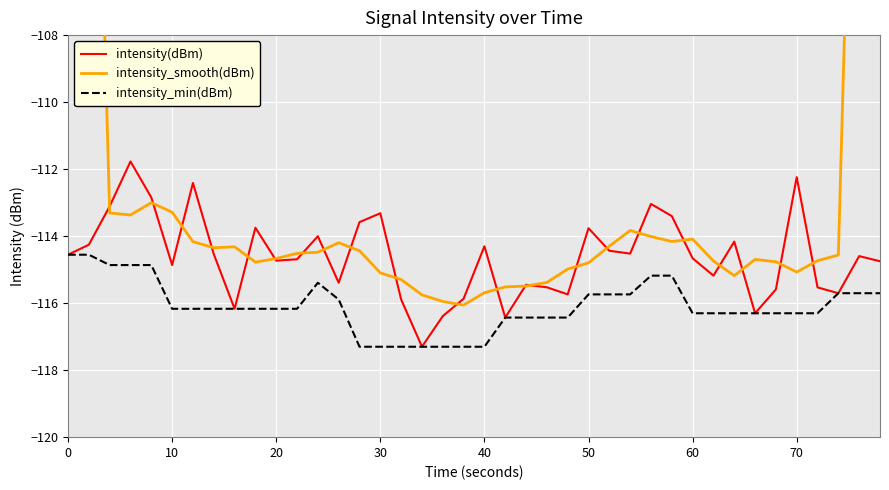

What is the lowest value of the intensity(dBm) series?

-117.3